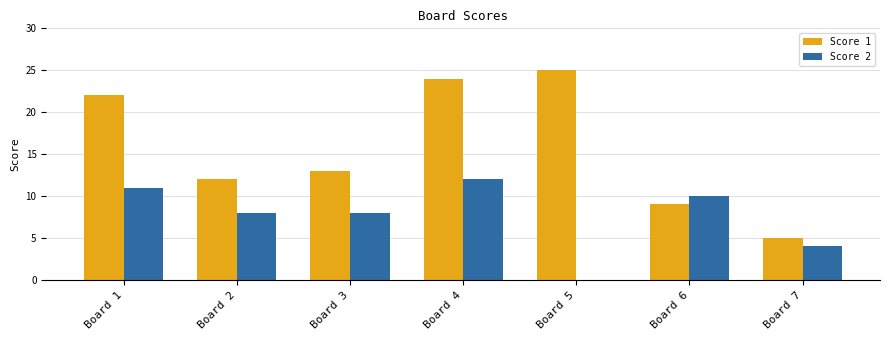

How many groups of bars are there?

7